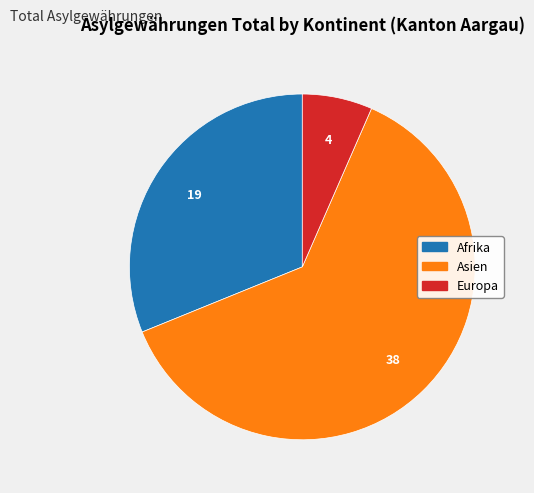

Is there any slice that represents more than half of the pie?

Yes